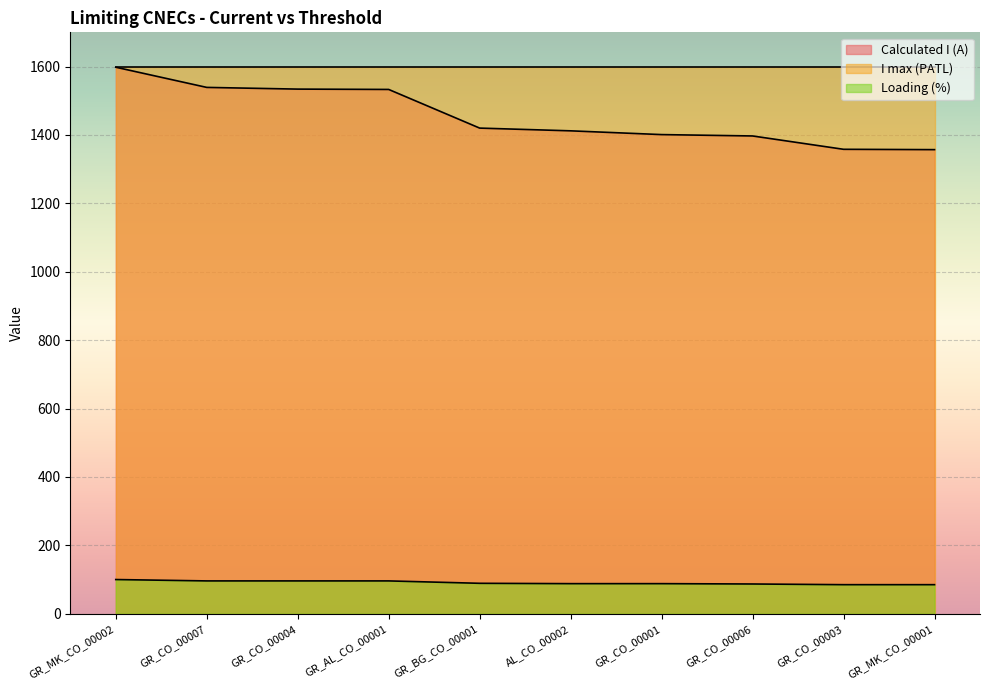

Which has a higher value, GR_BG_CO_00001 or GR_AL_CO_00001?

GR_AL_CO_00001